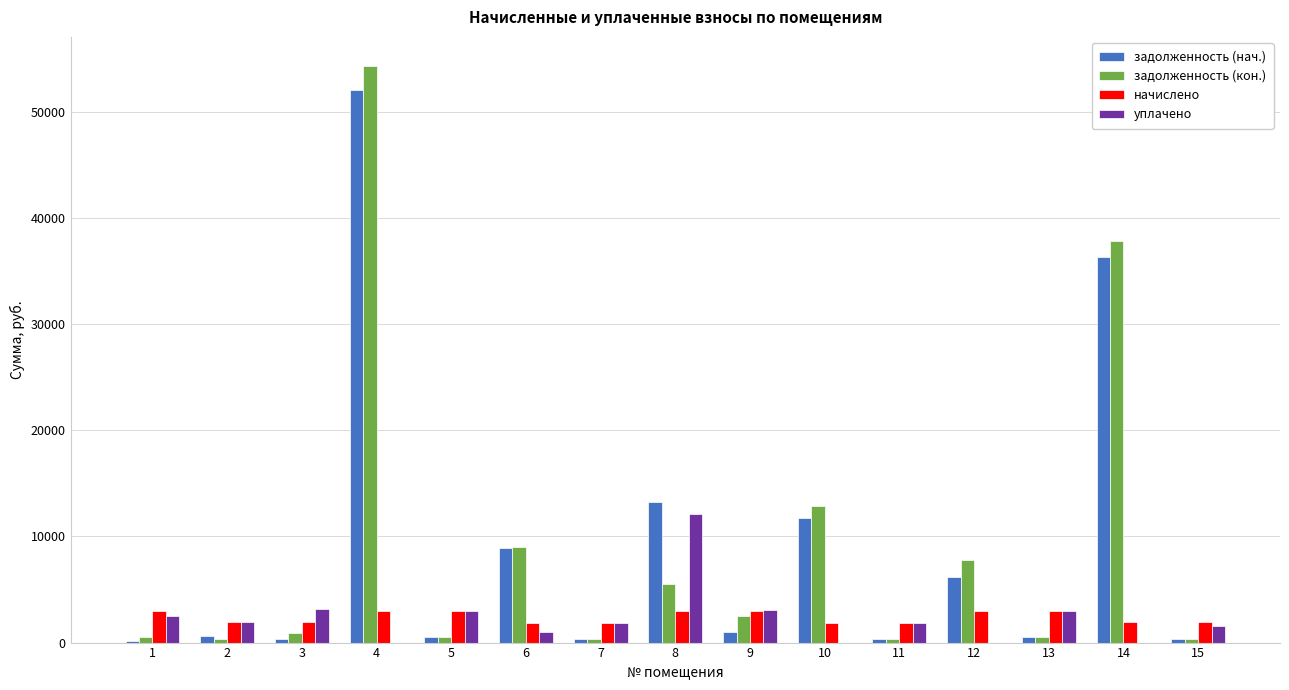

What is the sum of all задолженность (кон.) values?

133615.5